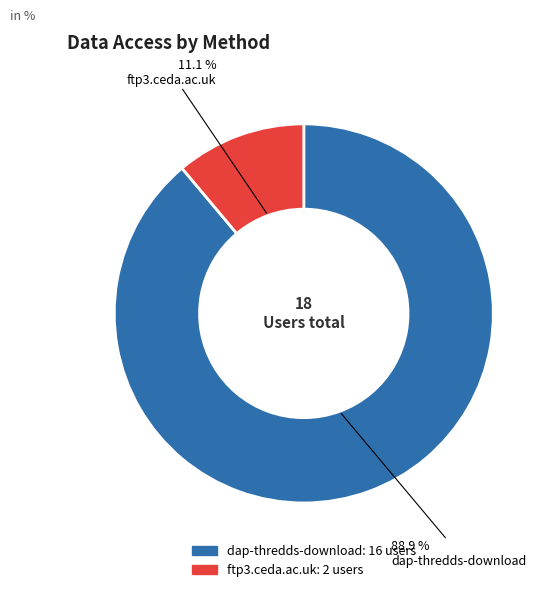

To the nearest percent, what portion does ftp3.ceda.ac.uk represent?

11%